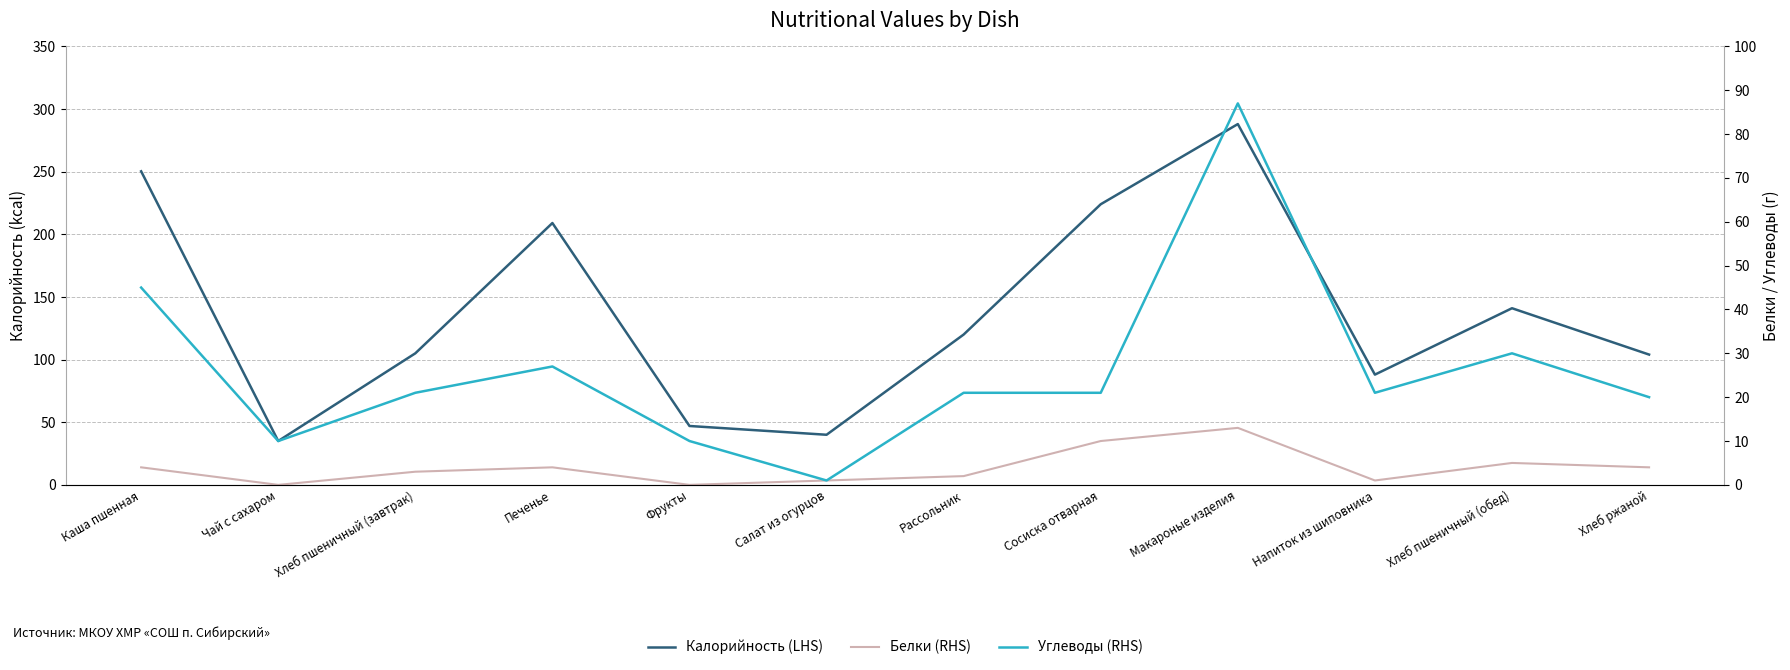

How many positive values does the Белки (RHS) series have?

10